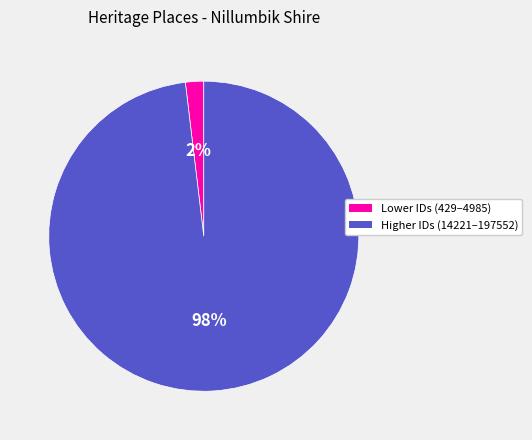

Does any single category account for the majority?

Yes